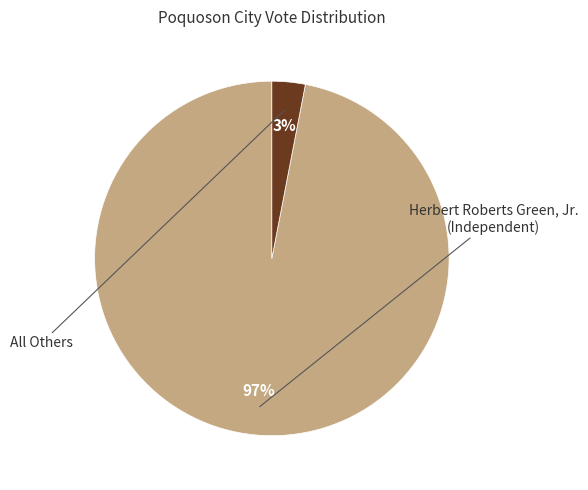

How many segments does this pie chart have?

2